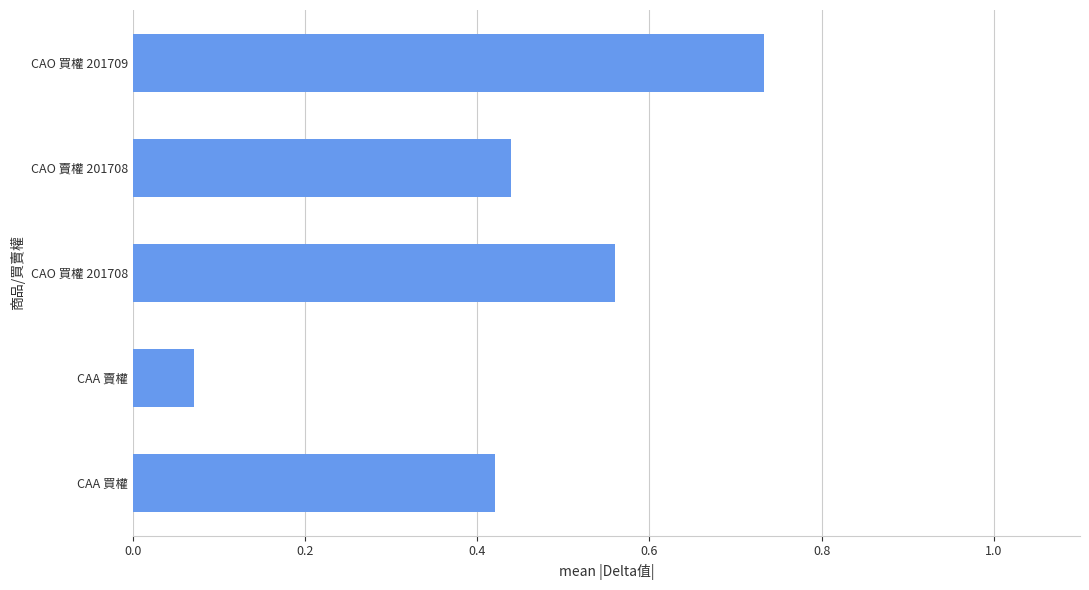

What is the sum of all values?

2.2